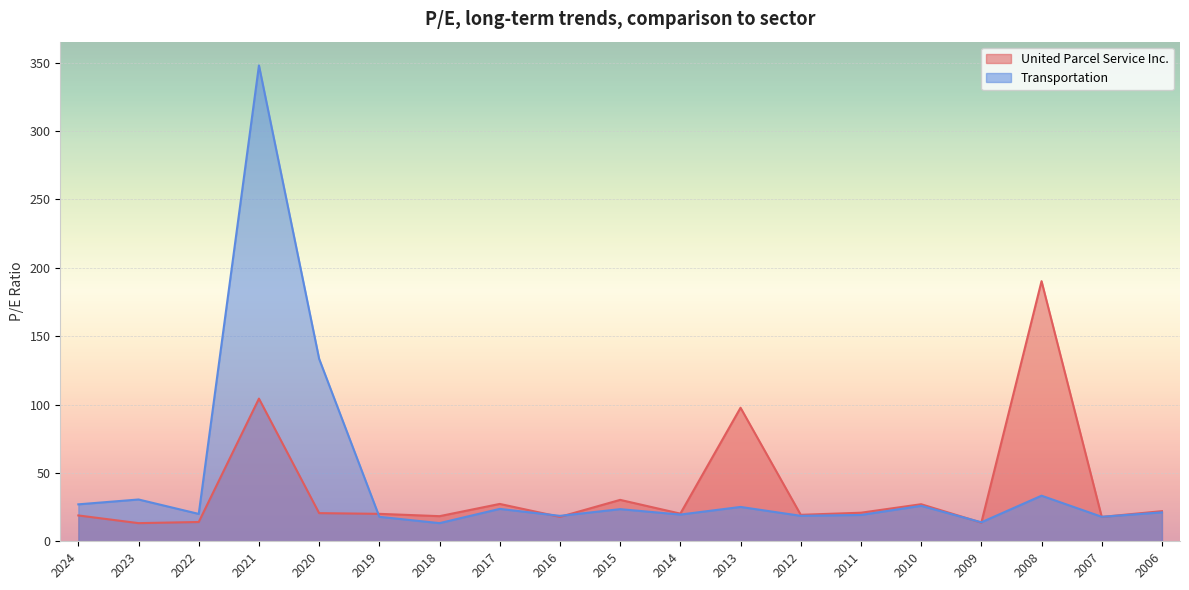

Is it true that Transportation equals 13.9 at 2009?

True